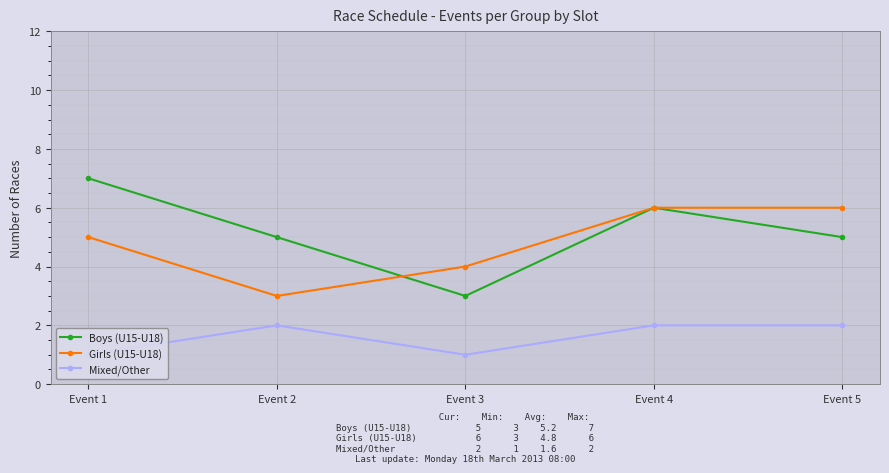

What is the value of the Mixed/Other point at the 5th from the left?

2